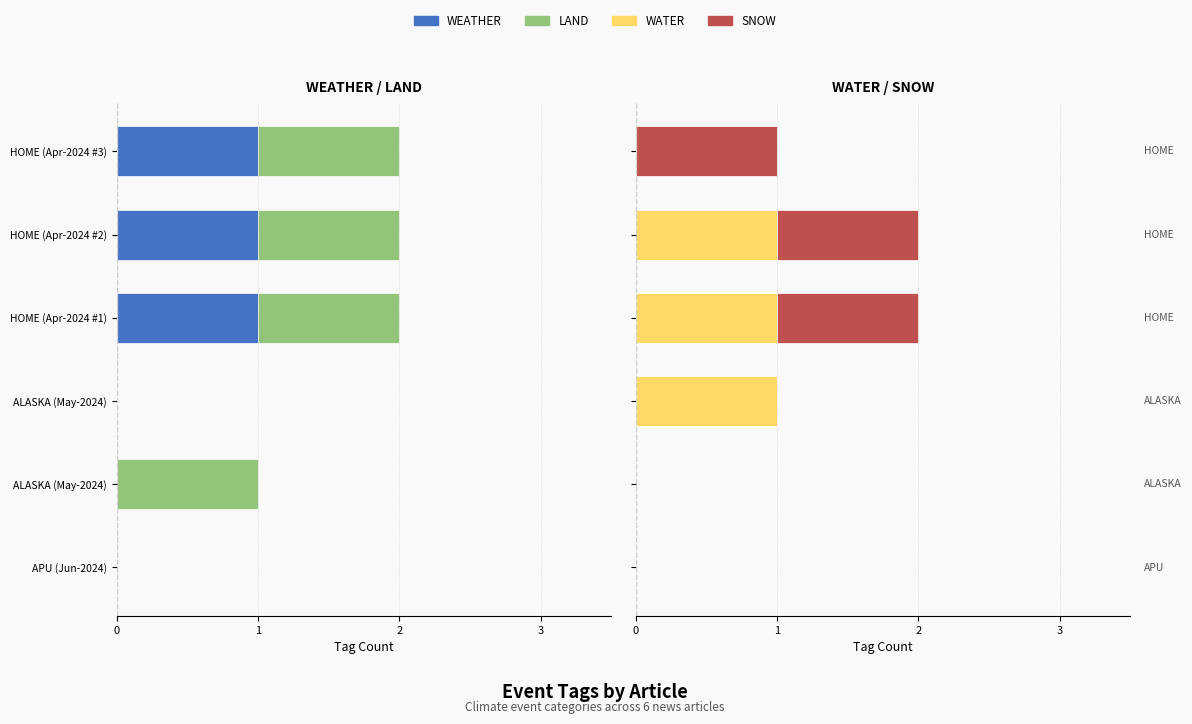

How many positive values does the SNOW series have?

3